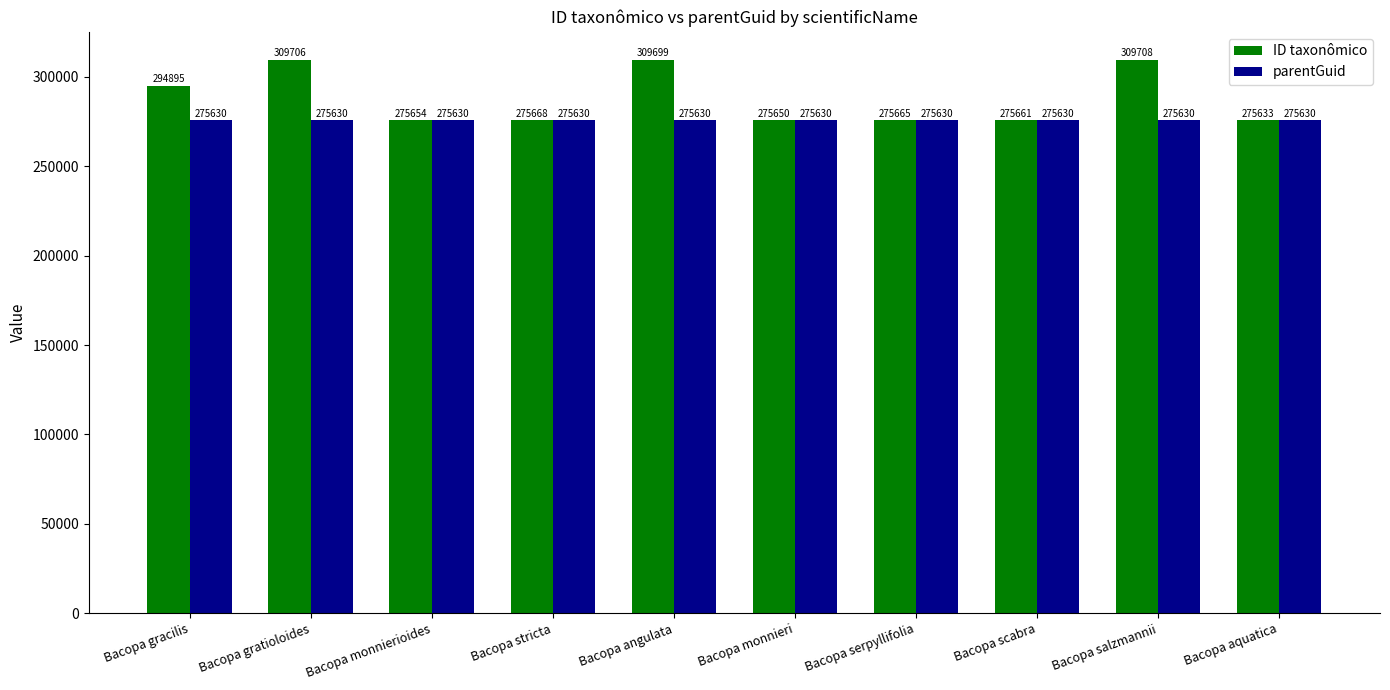

What is the label of the 10th bar from the right?

Bacopa gracilis